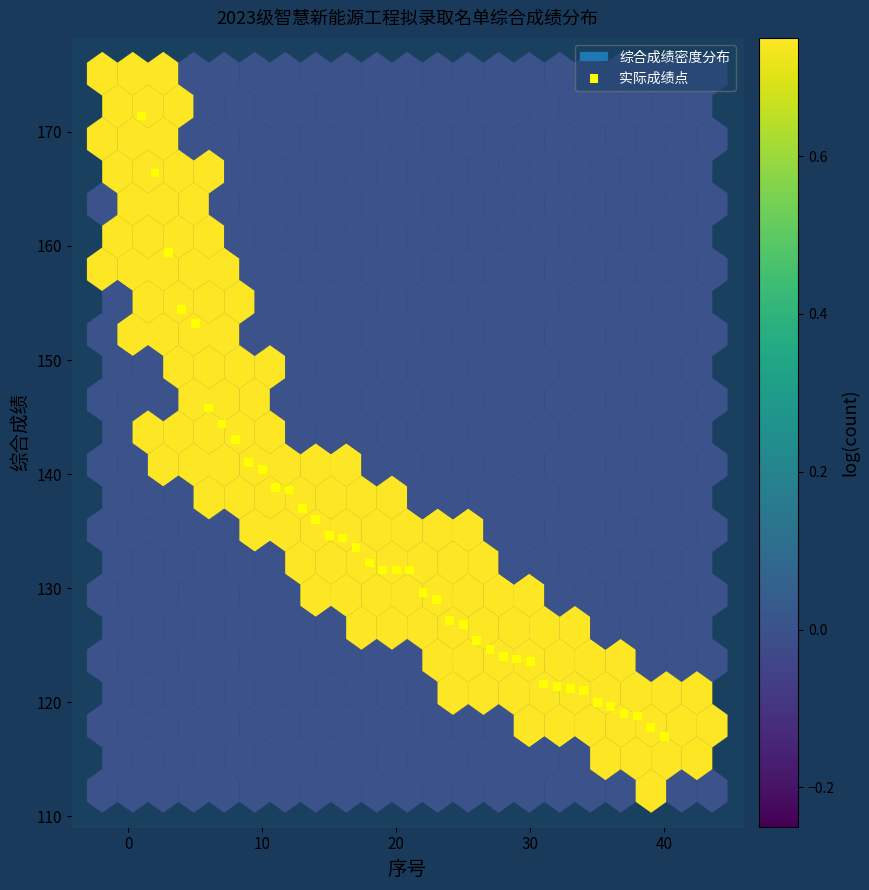

What is the range of X values (max minus min)?

39.0